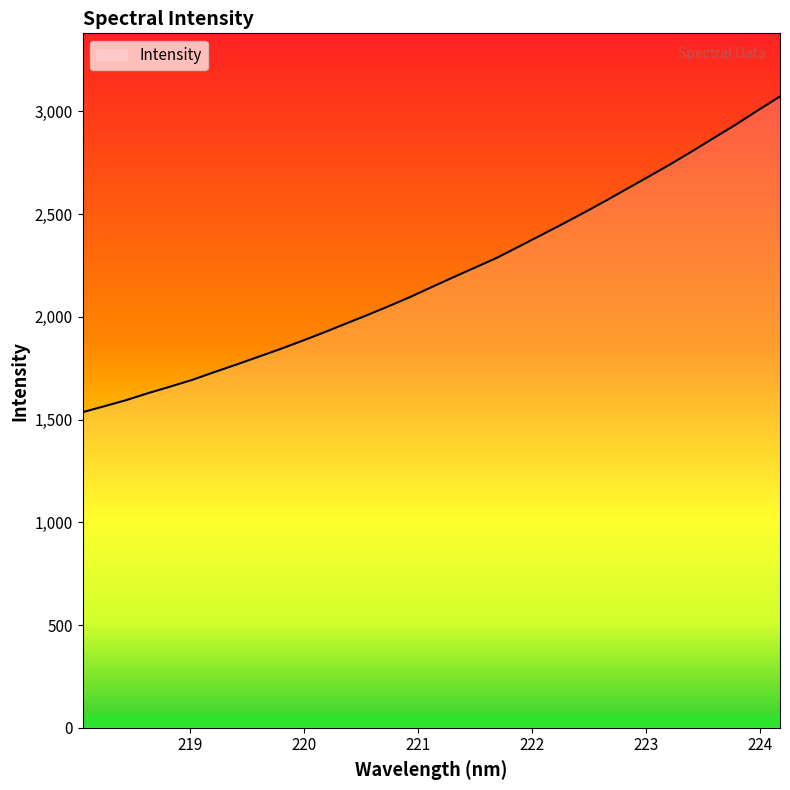

What is the minimum value shown in the chart?

1535.7